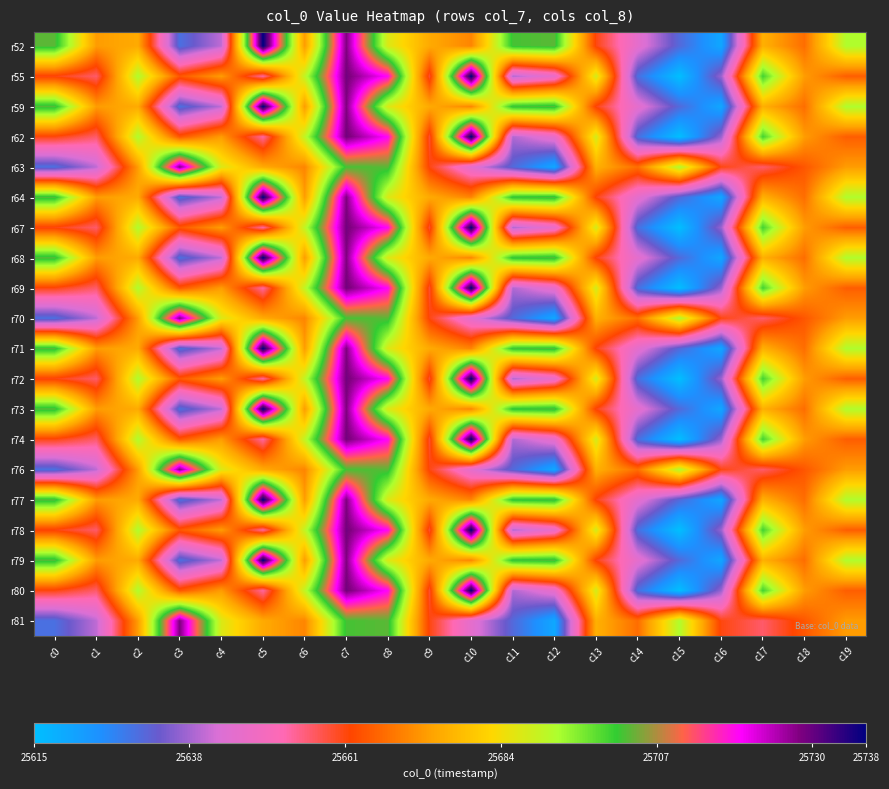

List the series in order of their peak value, lowest first.

r63, r70, r76, r81, r52, r55, r59, r62, r64, r67, r68, r69, r71, r72, r73, r74, r77, r78, r79, r80